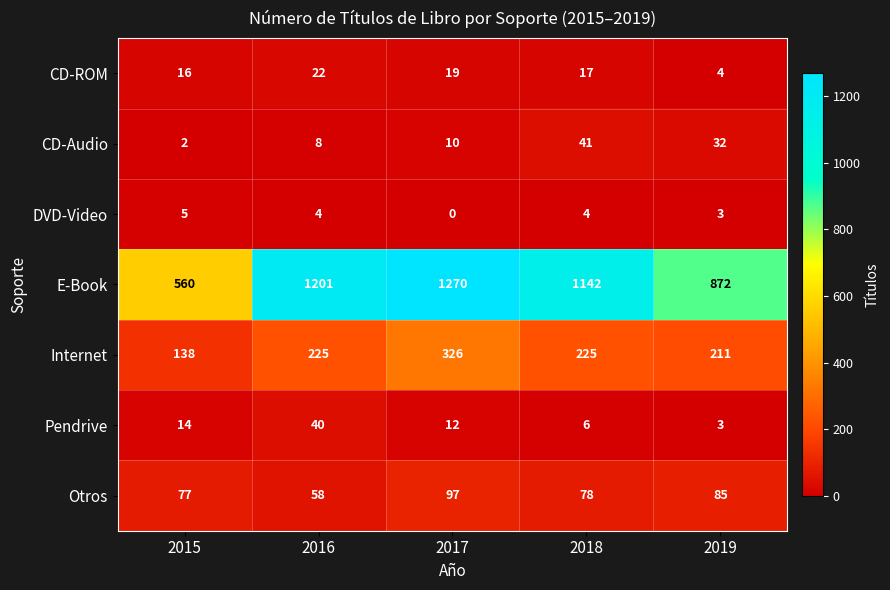

At how many categories does at least one series exceed 18?

5